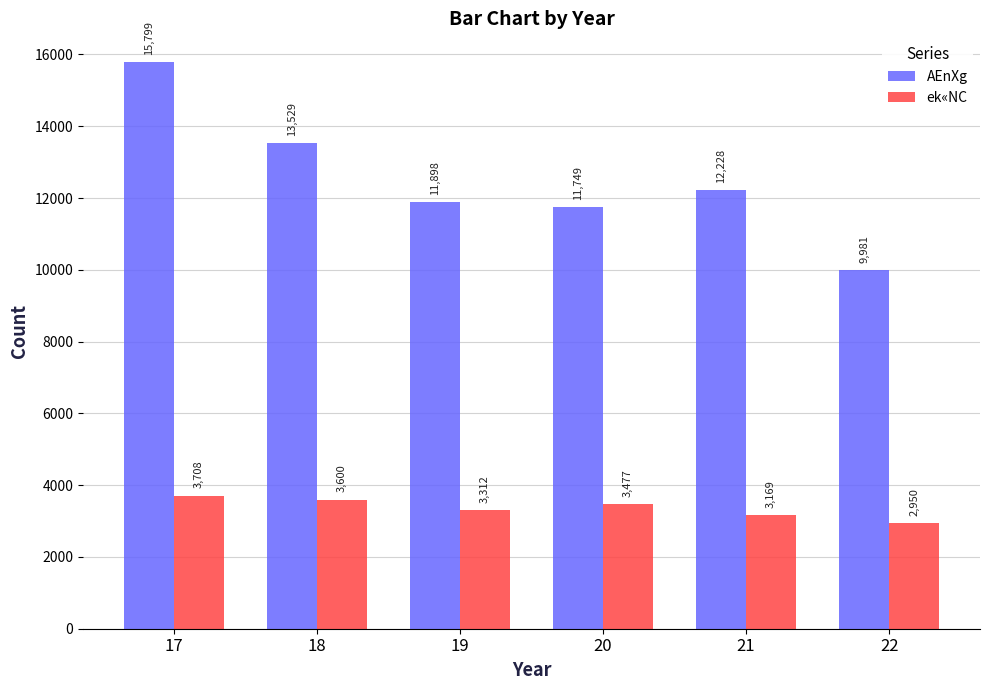

The AEnXg series shows 13529 at 18. True or false?

True